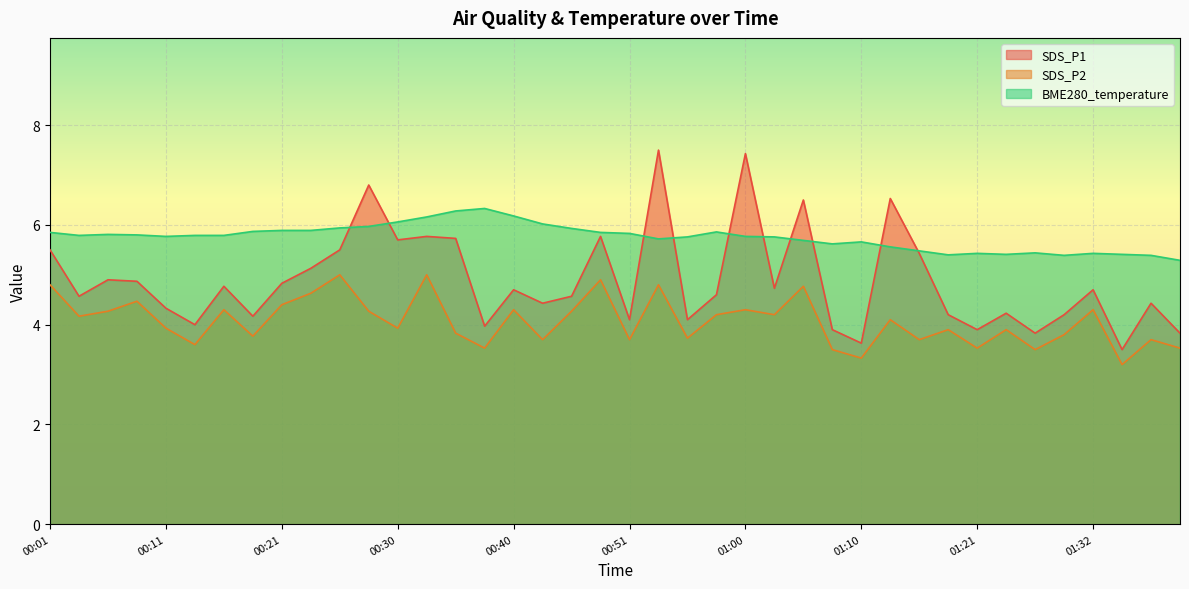

The SDS_P1 series shows 4.2 at 01:29. True or false?

True